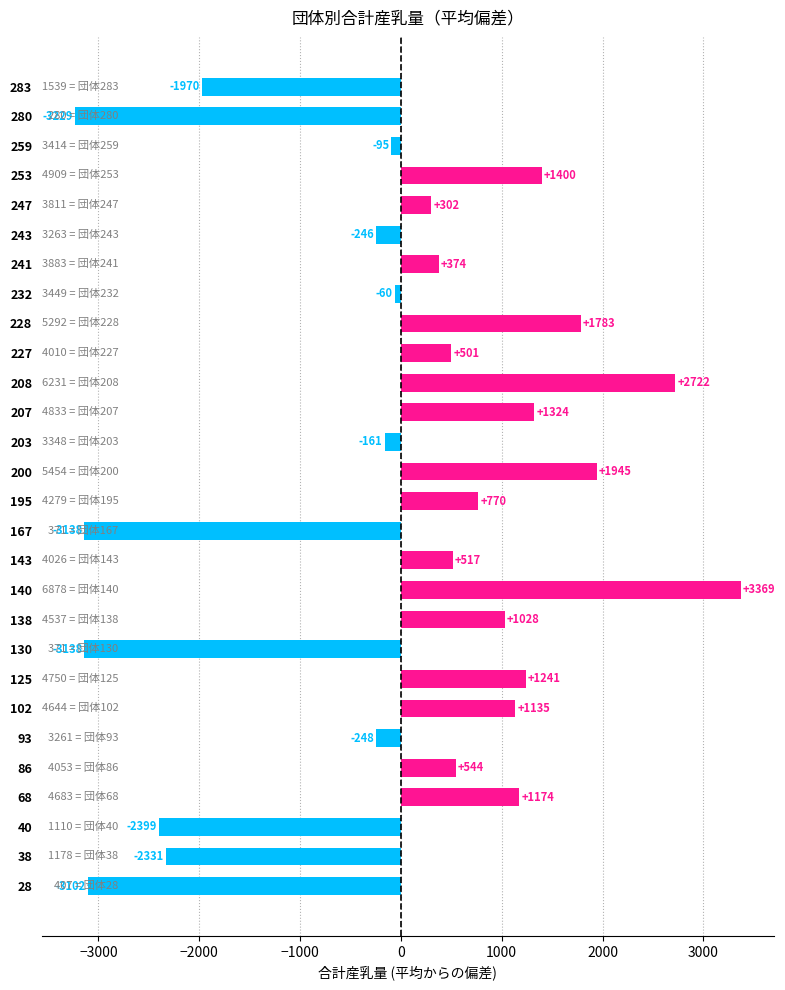

Which label corresponds to the smallest value in the chart?

280